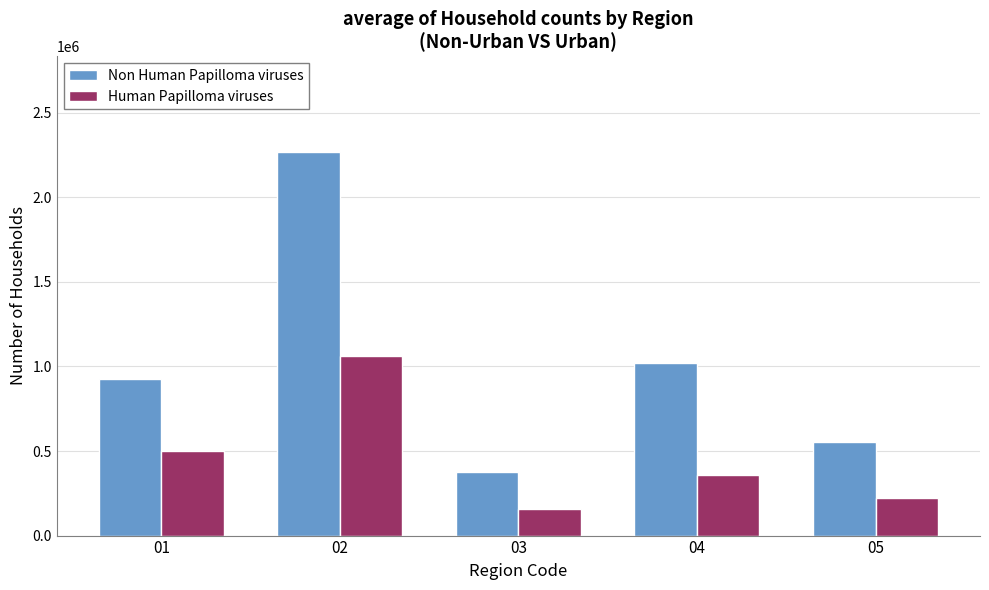

Is the value of Human Papilloma viruses at 05 greater than the value of Non Human Papilloma viruses at 03?

No